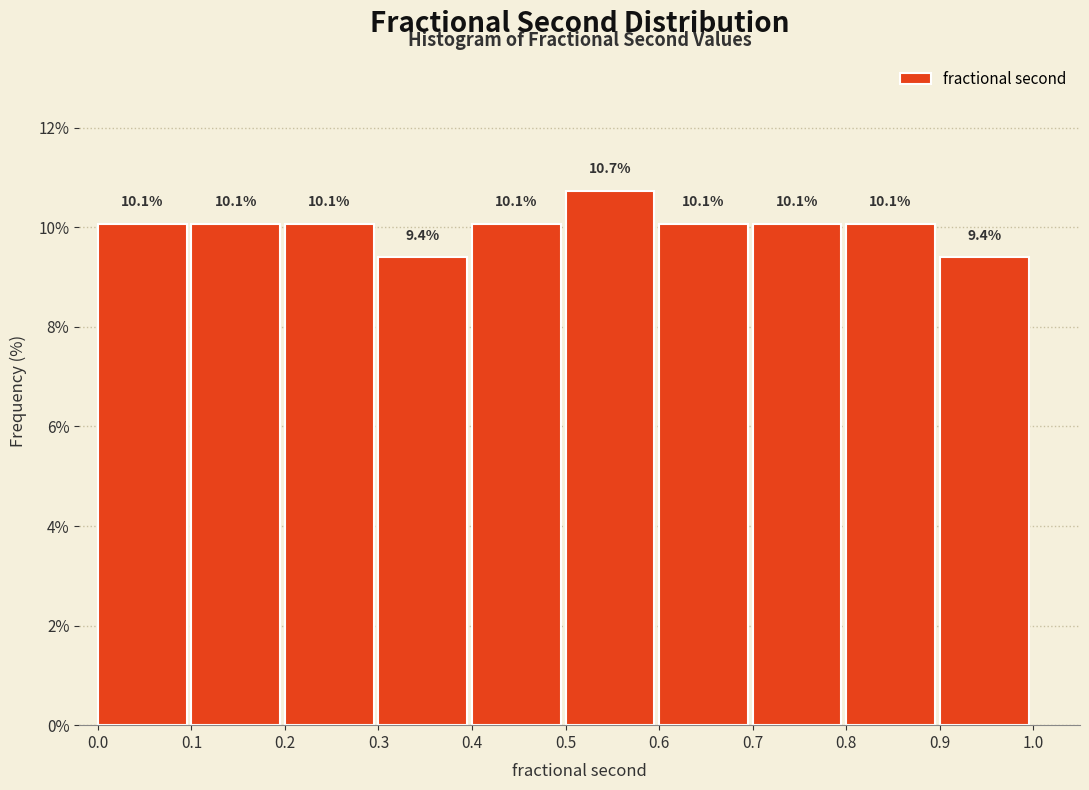

Reading left to right, list every bar in this chart as the range it spans on the x-axis followed by its height.

0.0 to 0.1: 10.1
0.1 to 0.2: 10.1
0.2 to 0.3: 10.1
0.3 to 0.4: 9.4
0.4 to 0.5: 10.1
0.5 to 0.6: 10.7
0.6 to 0.7: 10.1
0.7 to 0.8: 10.1
0.8 to 0.9: 10.1
0.9 to 1.0: 9.4